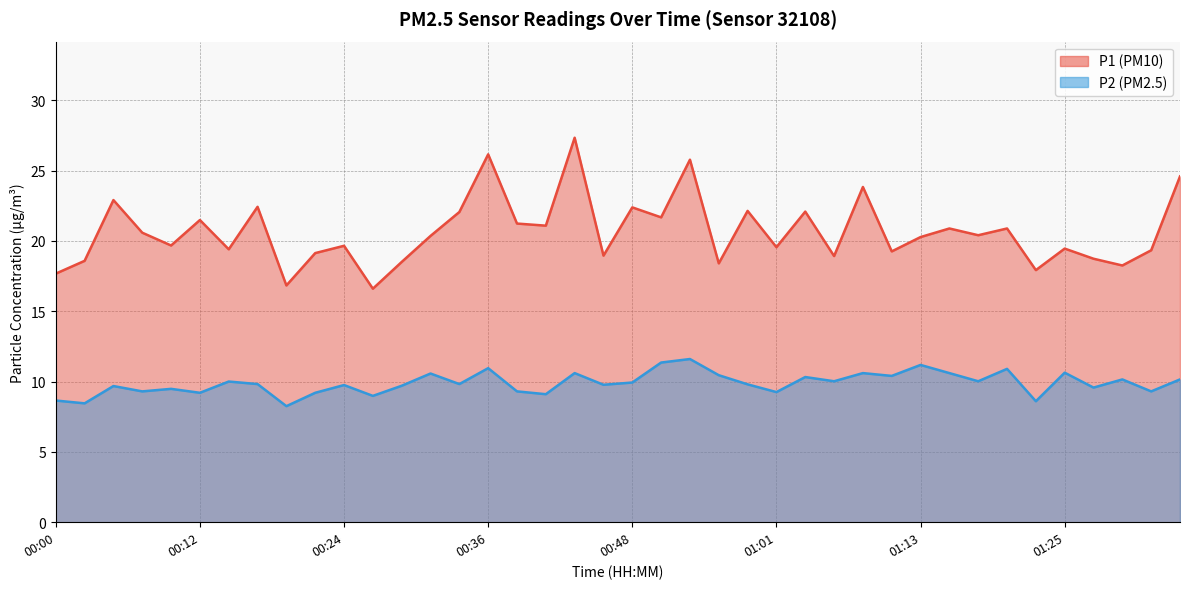

At 01:18, list the series in order from largest to smallest.

P1, P2